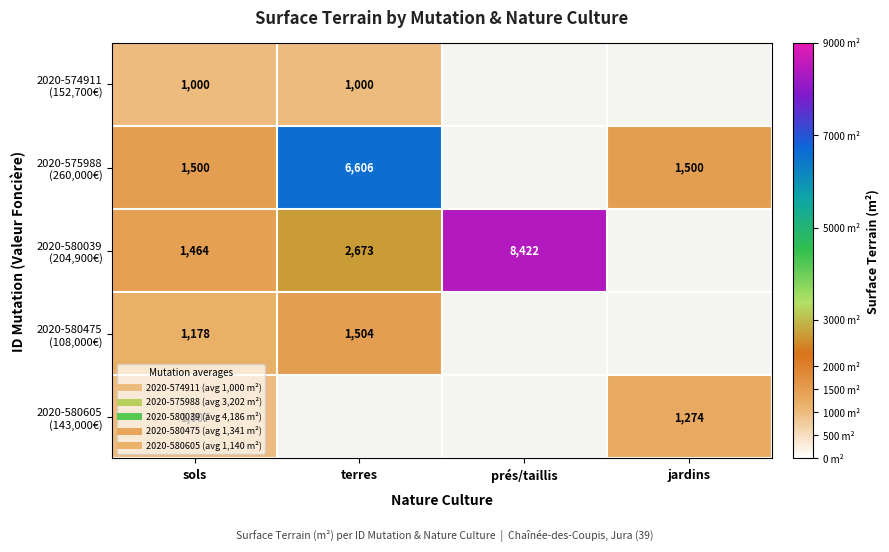

Which series has the largest range (max minus min)?

2020-580039 (204,900€)